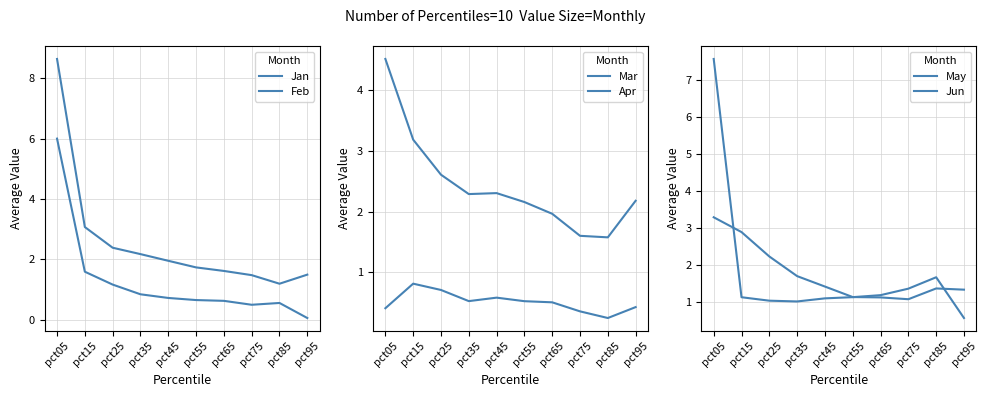

Between pct45 and pct95, which series saw the biggest shift?

Jan